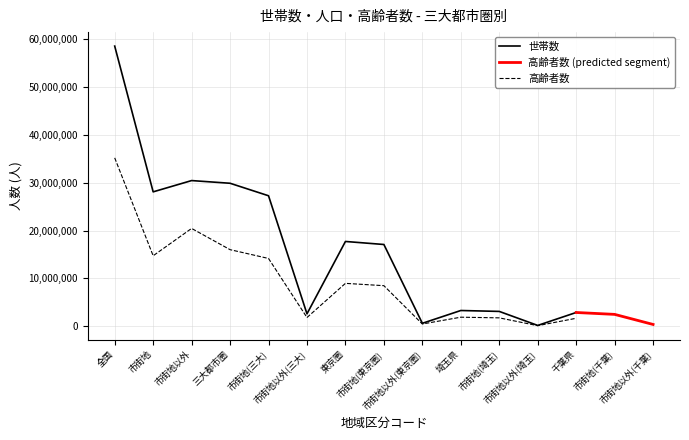

What is the highest value of the 高齢者数 series?

35184703